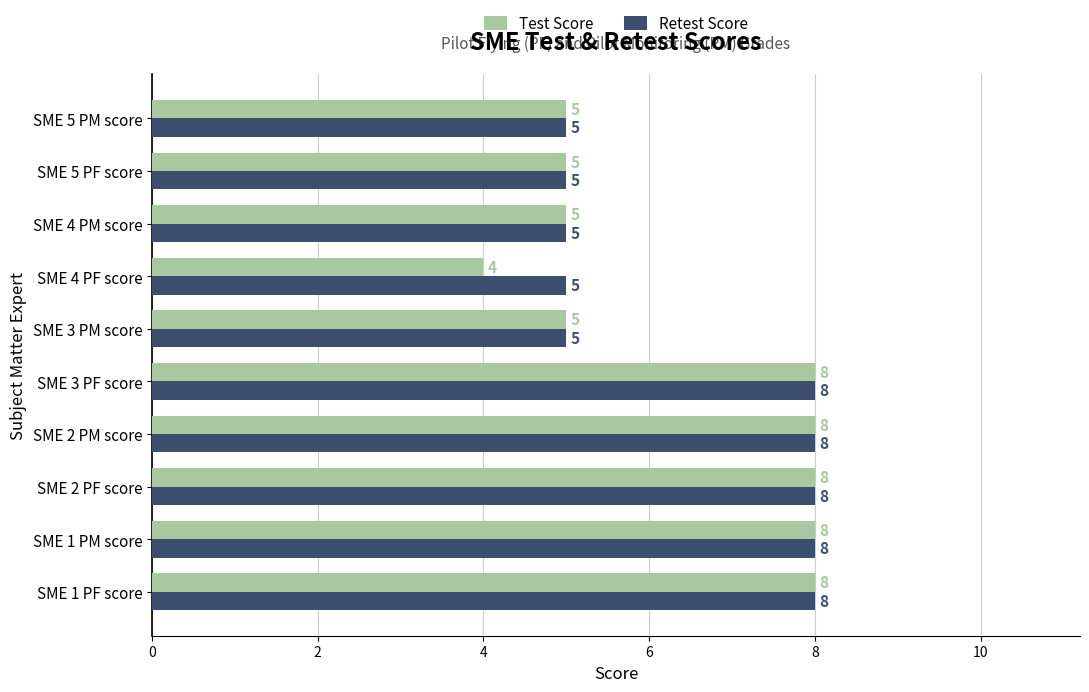

What is the average value of the Test Score series?

6